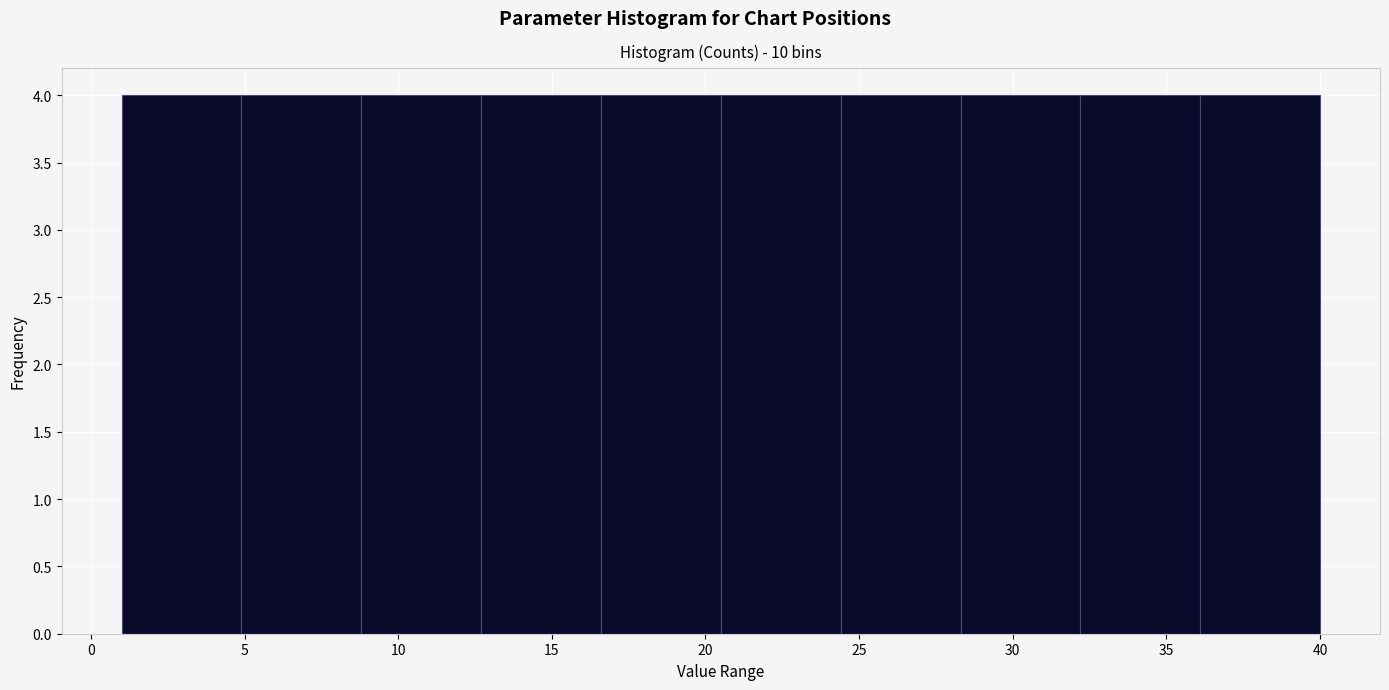

What is the height of the bar covering 4.9 to 8.8 on the x-axis? Neither the bar edges nor the heights are printed on the chart, so give them approximately, as read against the axes.

4